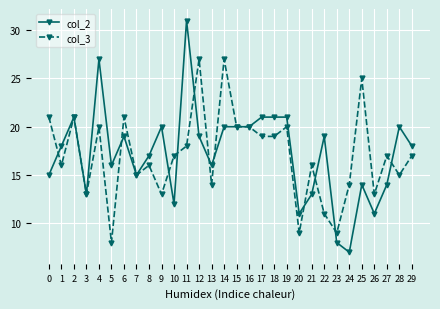

The value of col_2 at 0 is 5. True or false?

False